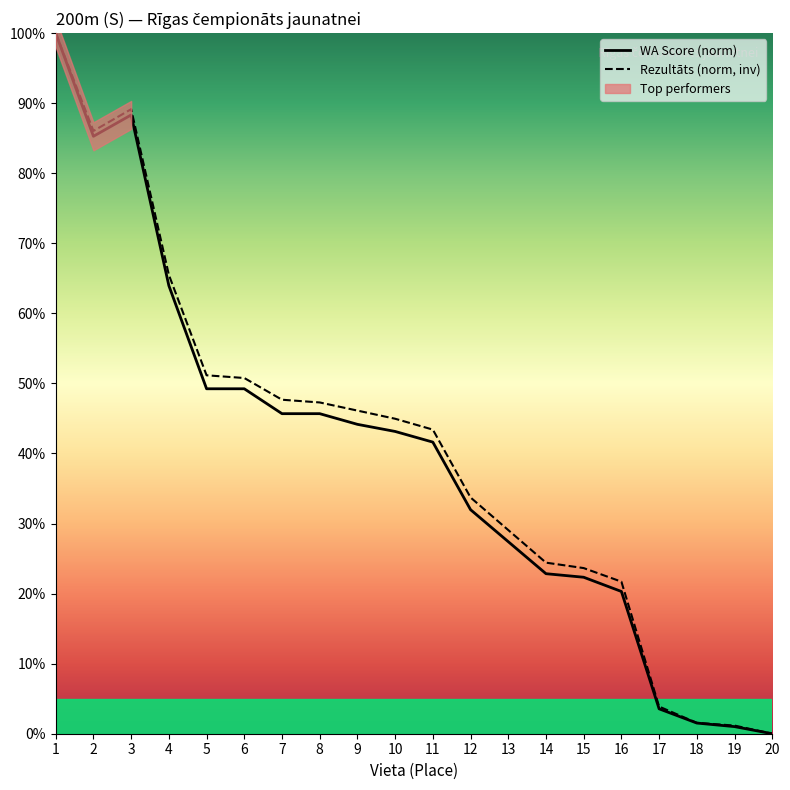

Where is the first local maximum for Rezultāts?

3